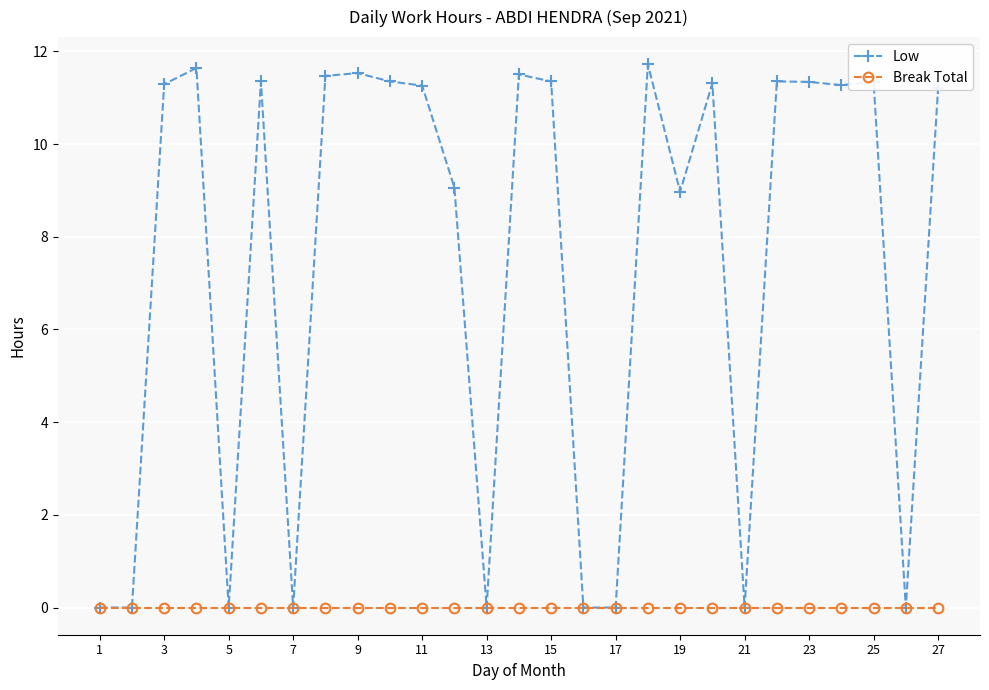

What is the highest value of the Low series?

11.7